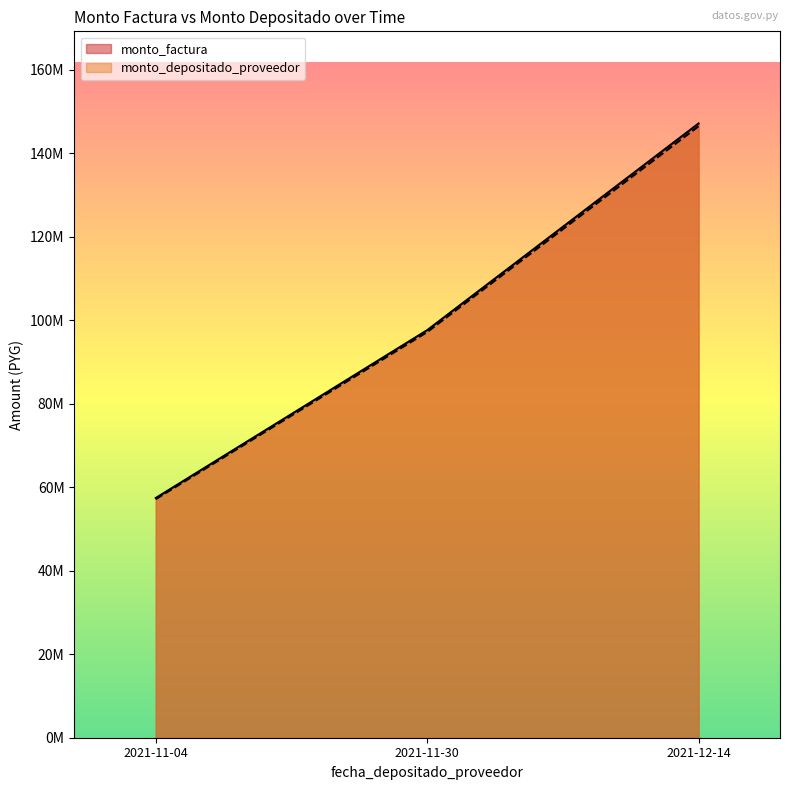

At how many categories does at least one series exceed 63647259?

2